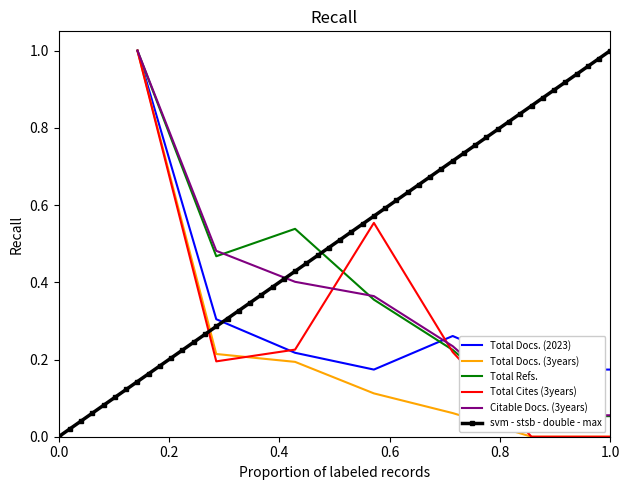

How many interior local peaks does the Total Docs. (2023) series have?

1